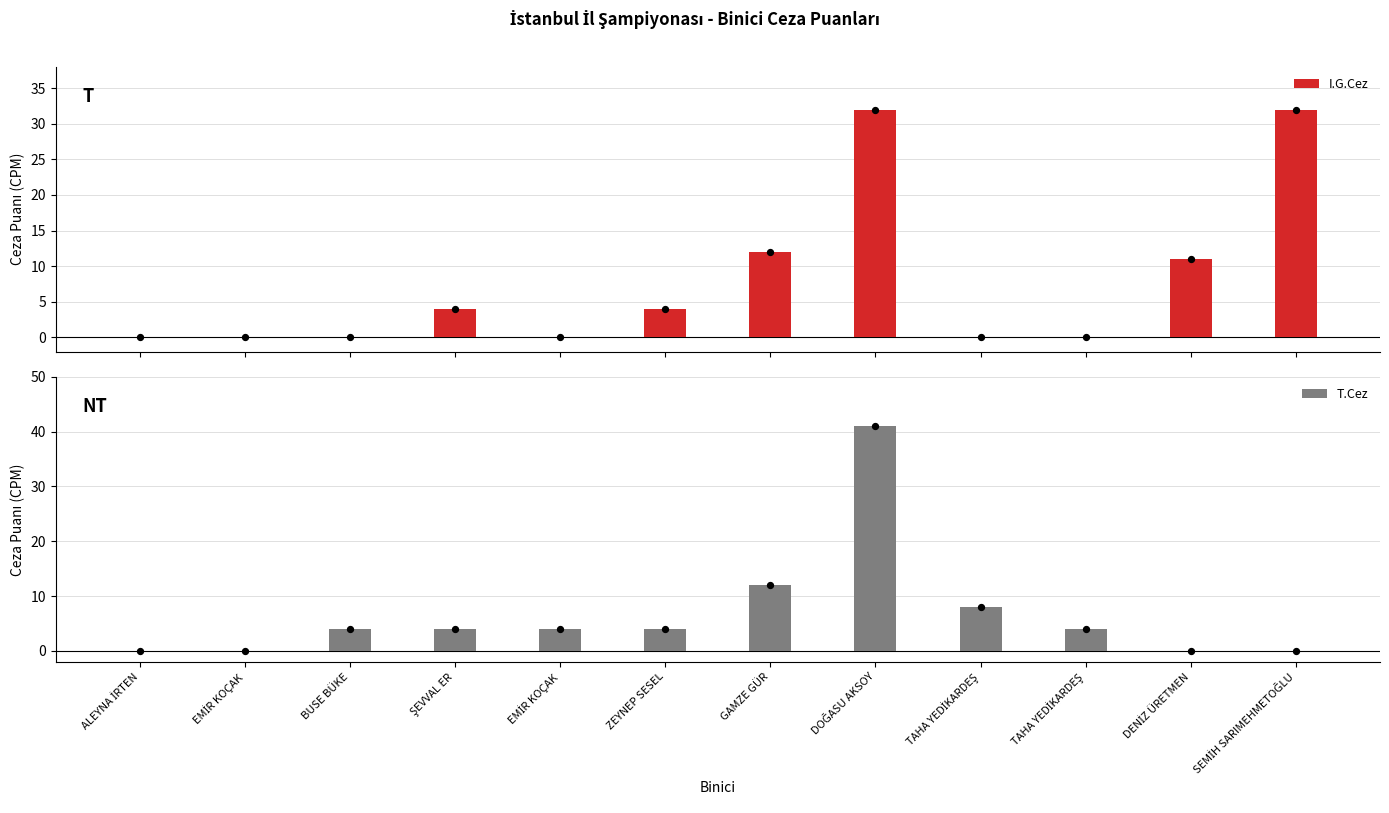

Which series reaches the minimum Y coordinate?

I.G.Cez